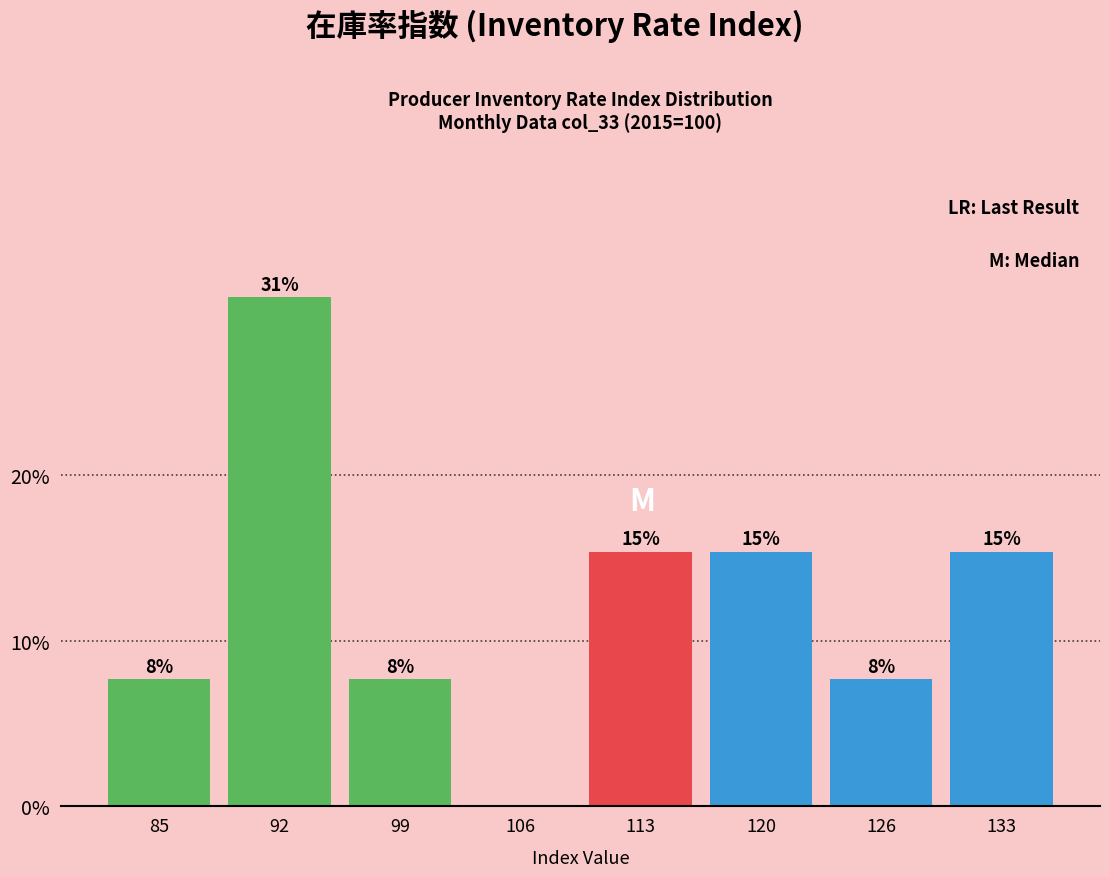

Are the bars horizontal?

No